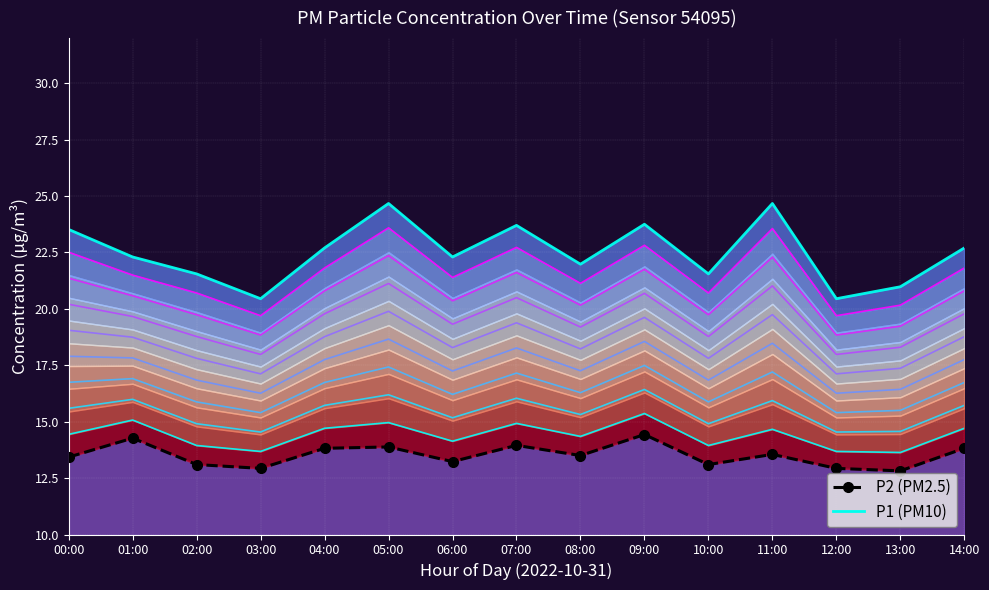

At which label is P2 (PM2.5) closest to 13?

03:00